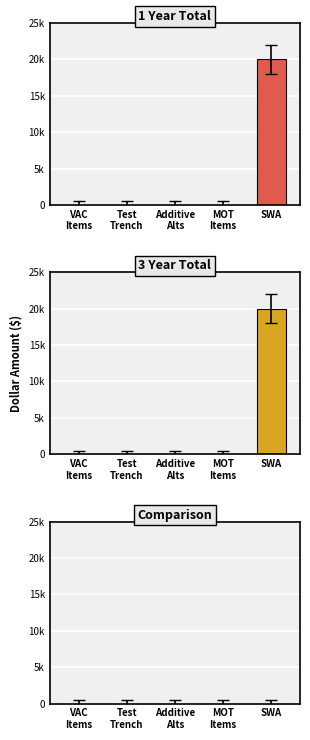

Between MOT
Items and SWA, which is larger?

SWA